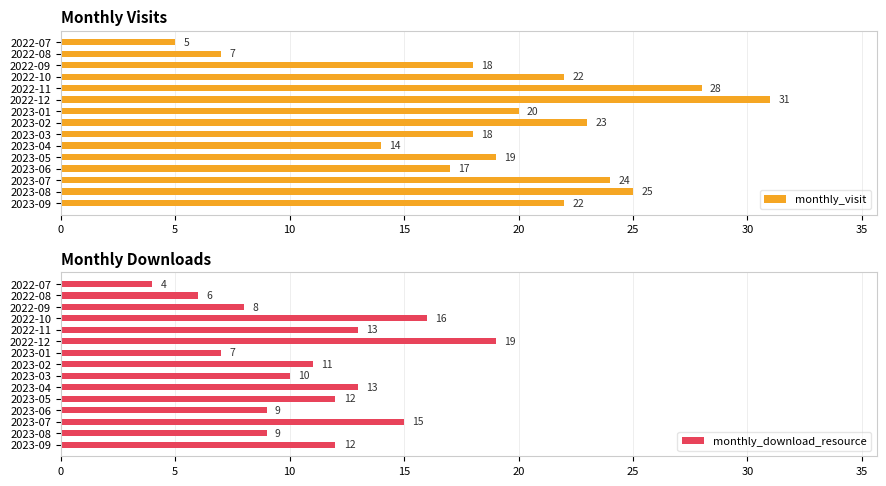

True or false: monthly_visit has a value of 23 at 2023-02.

True